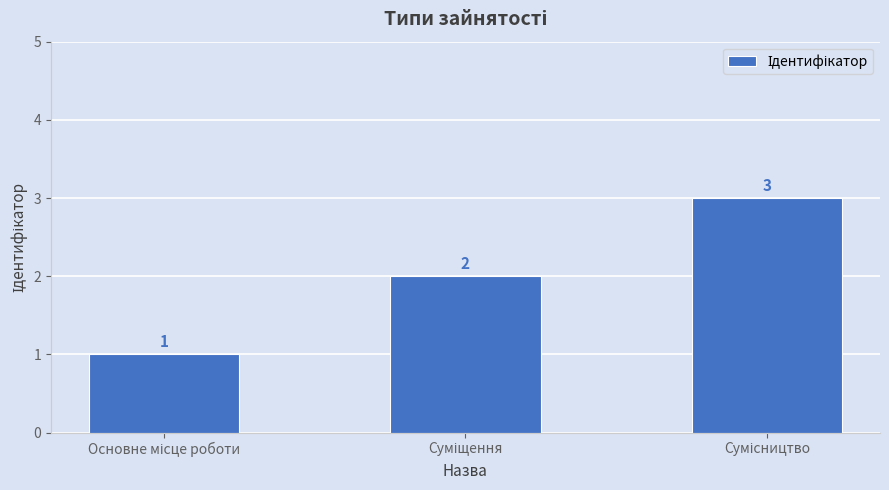

Reading right to left, list all the values displayed in this chart.

3	2	1